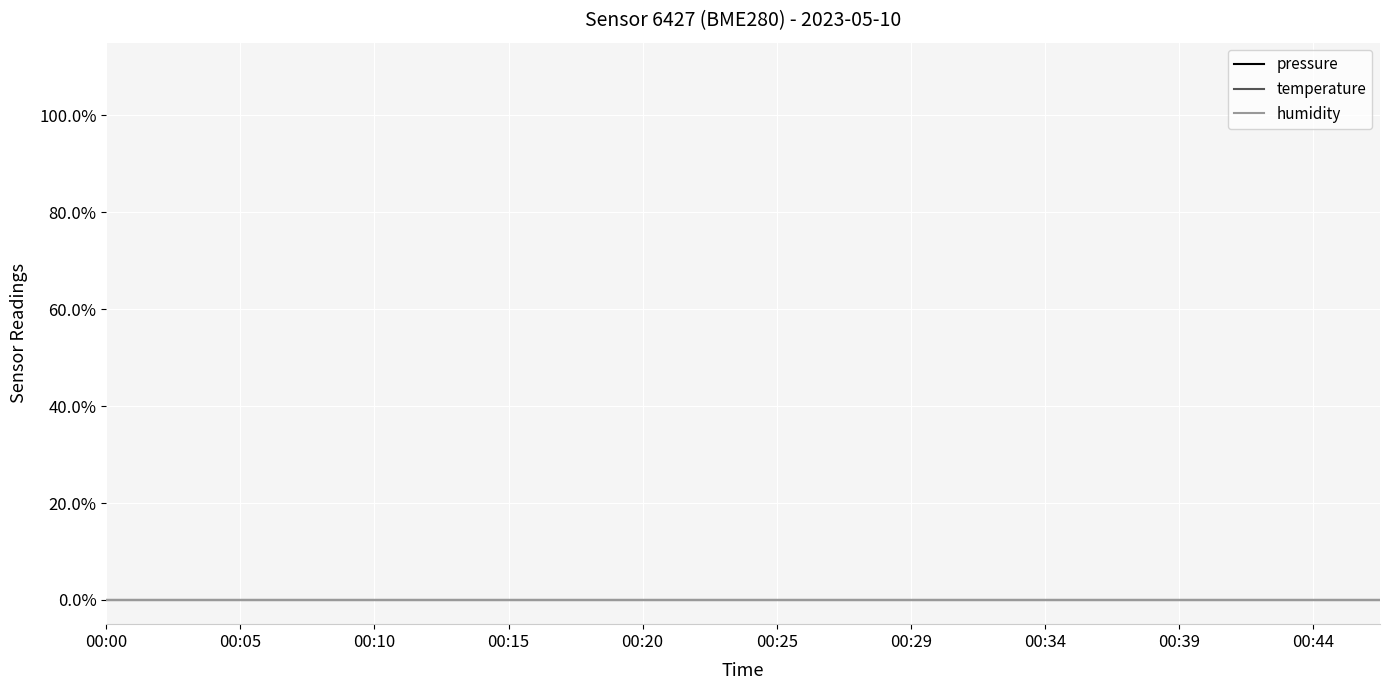

Rank the series at 00:22 from highest to lowest value.

pressure, humidity, temperature